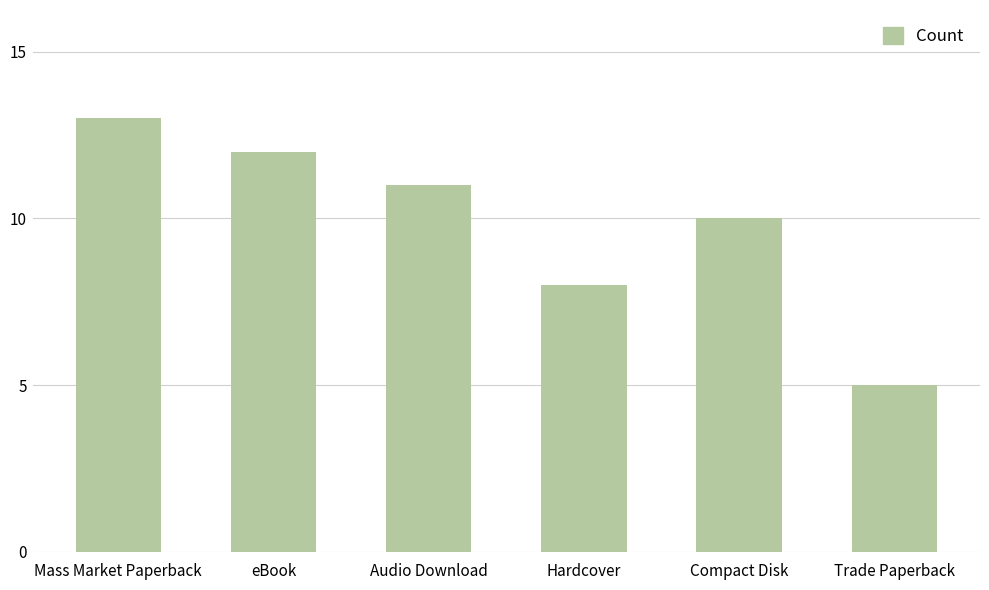

What is the smallest value displayed?

5